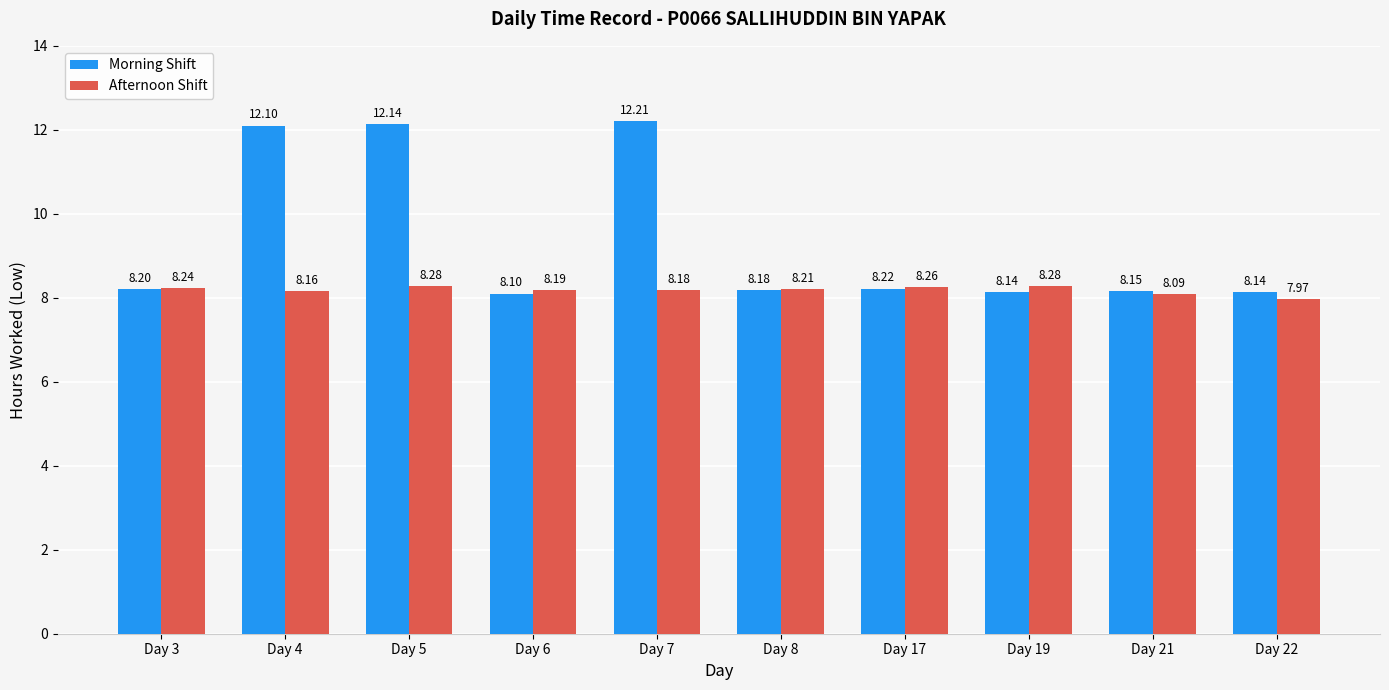

What is the value of the Morning Shift bar at the 5th from the left?

12.2